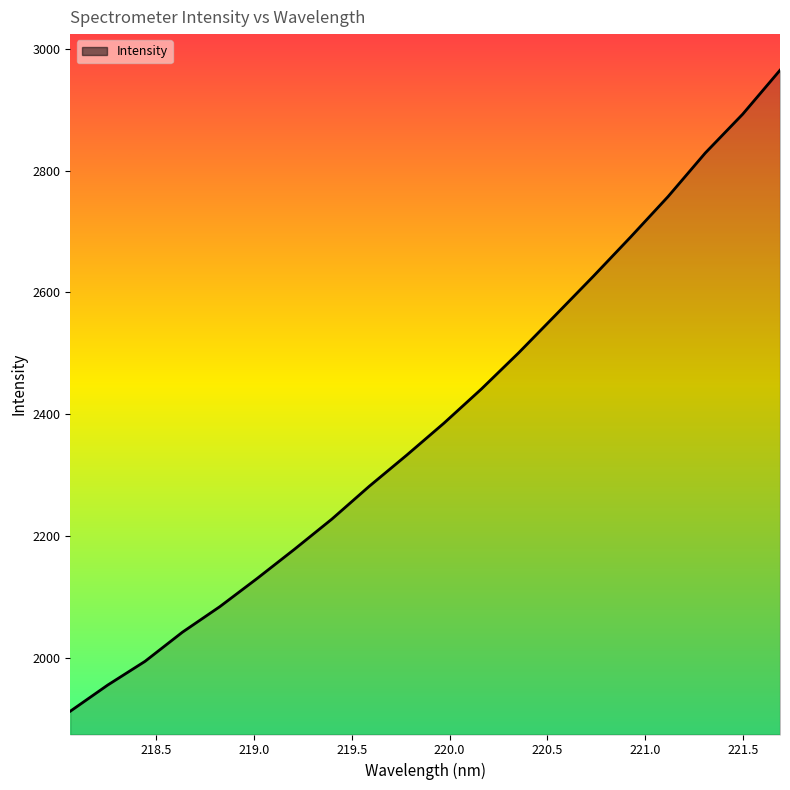

What is the difference between the second highest and second lowest values?

937.7